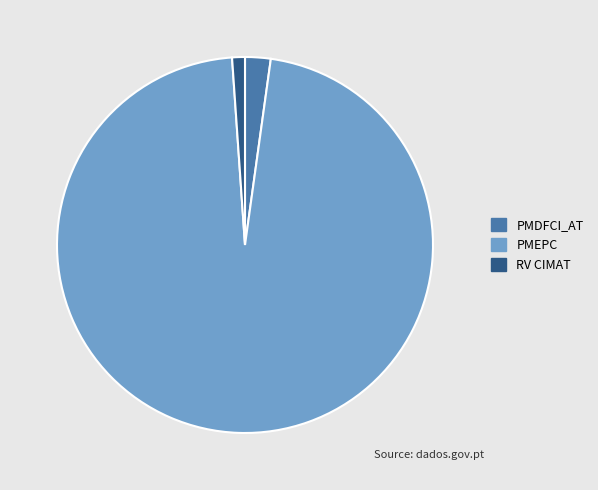

True or false: RV CIMAT accounts for 1% of the total.

True